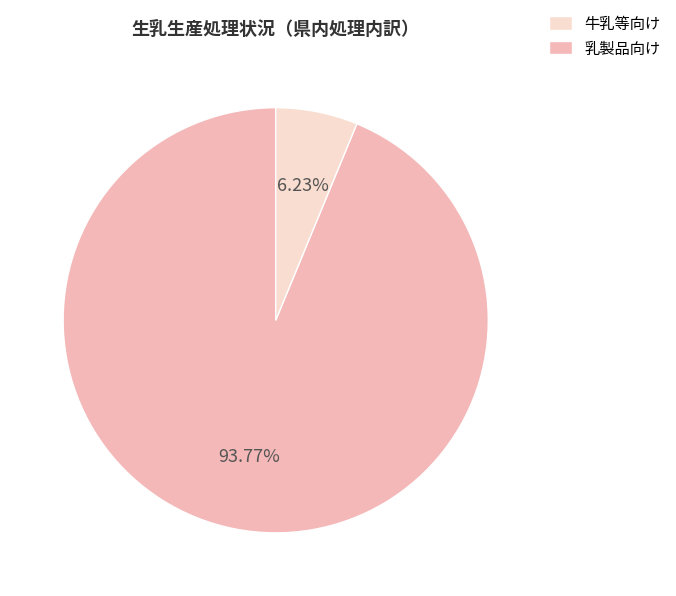

Is there a majority slice in this chart?

Yes